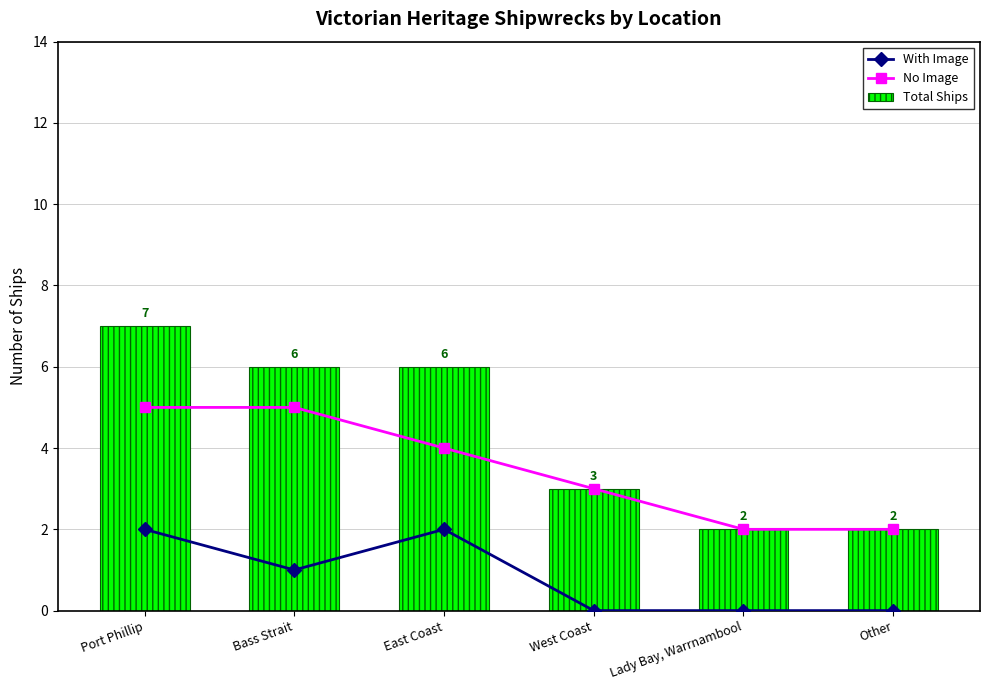

Is it true that With Image equals 2 at Port Phillip?

True